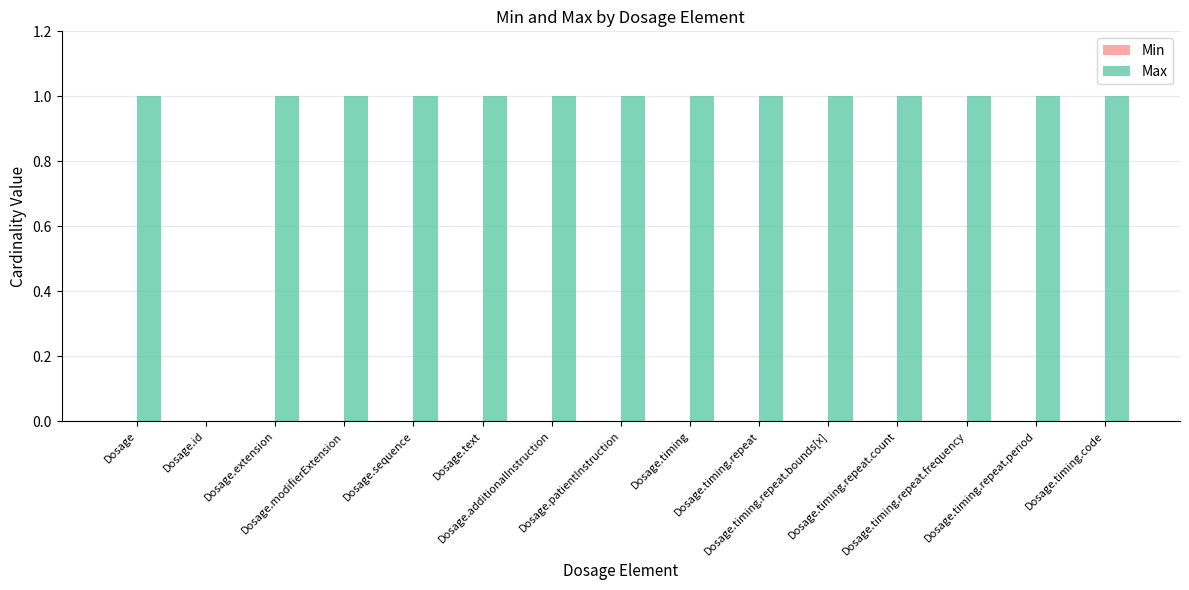

Are the bars horizontal?

No